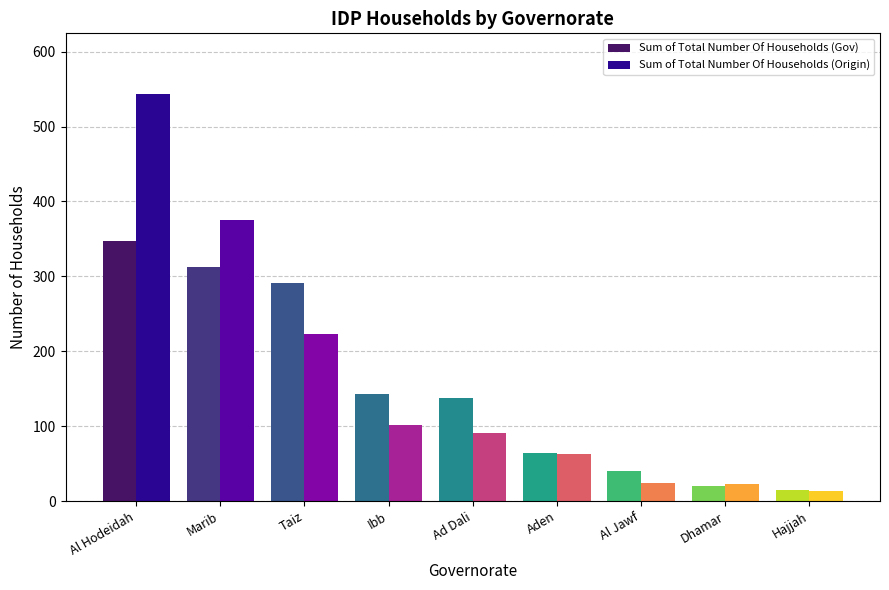

Is the value of Sum of Total Number Of Households (Gov) at Dhamar greater than the value of Sum of Total Number Of Households (Origin) at Hajjah?

Yes